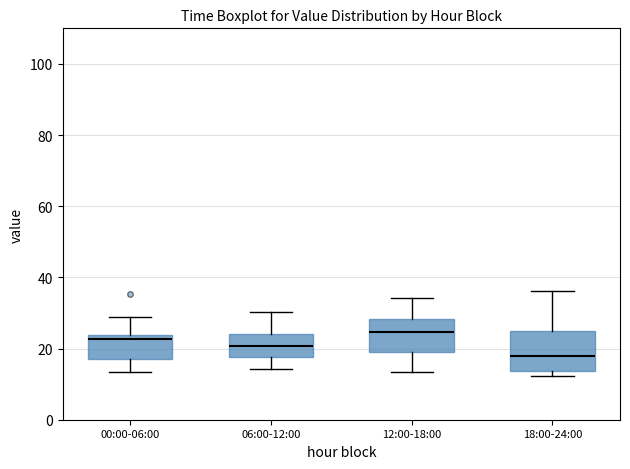

Where is the upper edge of the box for 00:00-06:00 on the y-axis? The values are not printed on the chart, so give them approximately, as read against the axis.

24